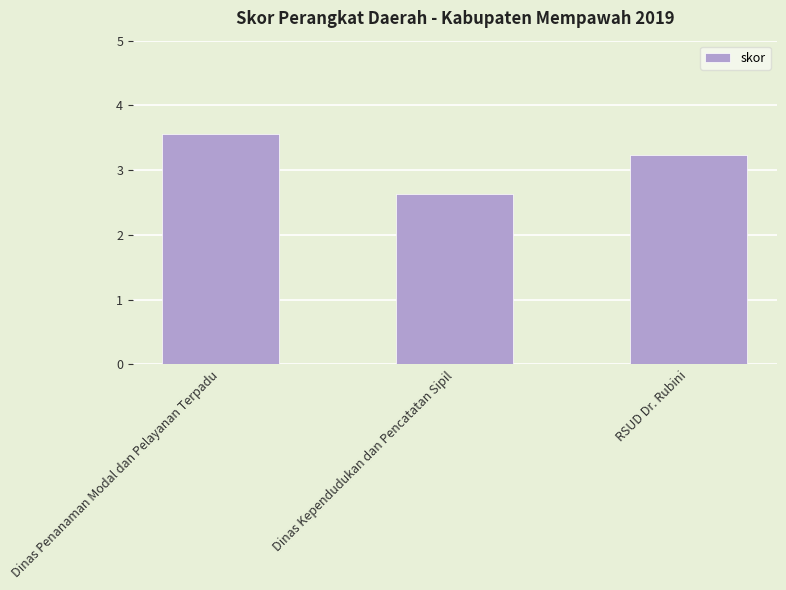

Reading left to right, transcribe all the data shown in this chart.

Dinas Penanaman Modal dan Pelayanan Terpadu=3.6	Dinas Kependudukan dan Pencatatan Sipil=2.6	RSUD Dr. Rubini=3.2